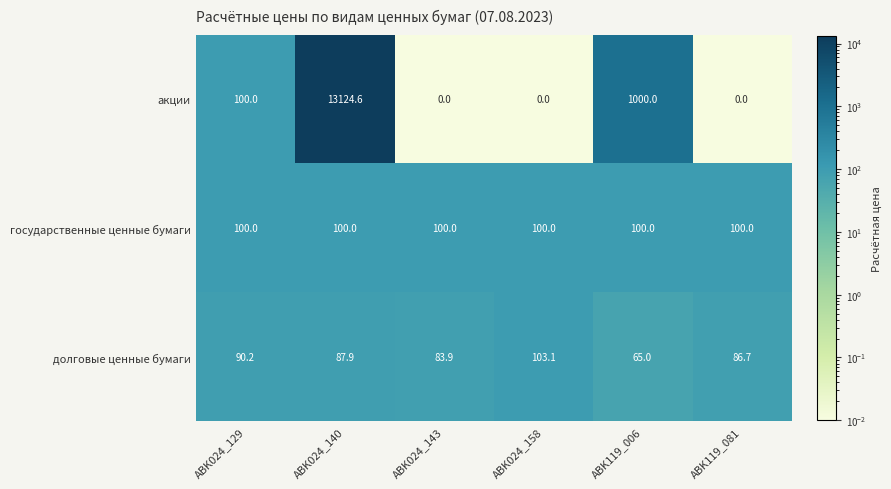

True or false: долговые ценные бумаги has a value of 127.8 at ABK119_081.

False